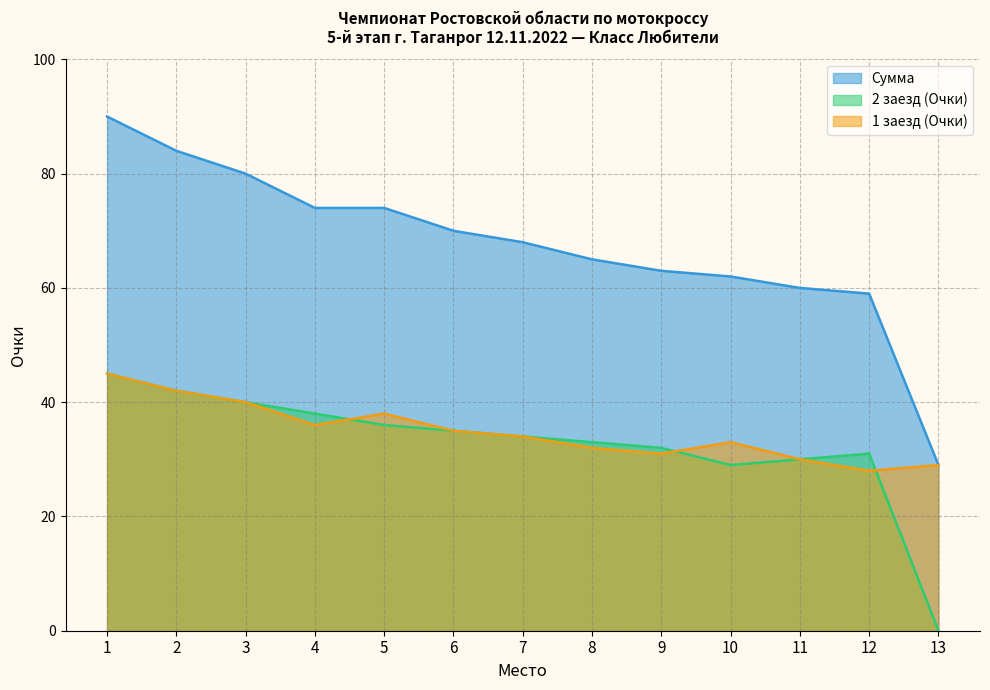

At which category is the sum across all series the highest?

1